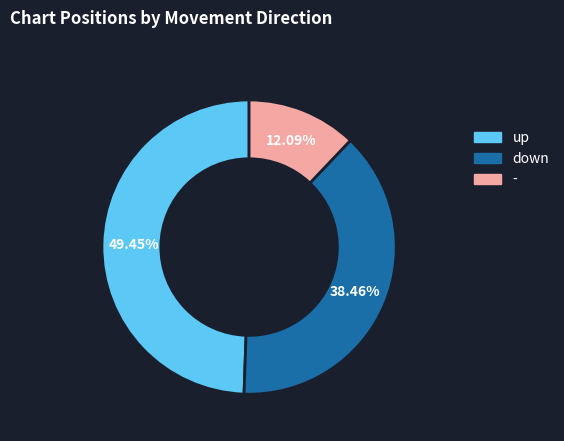

Which slice is the smallest?

-